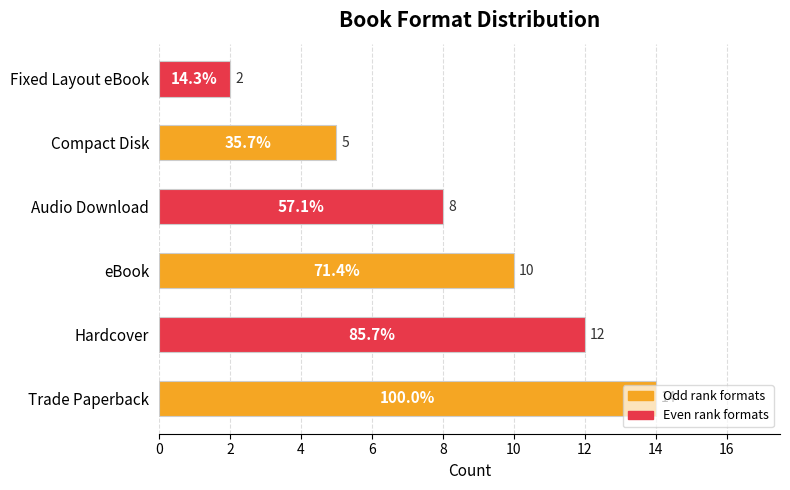

At which label is the value closest to 8?

Audio Download